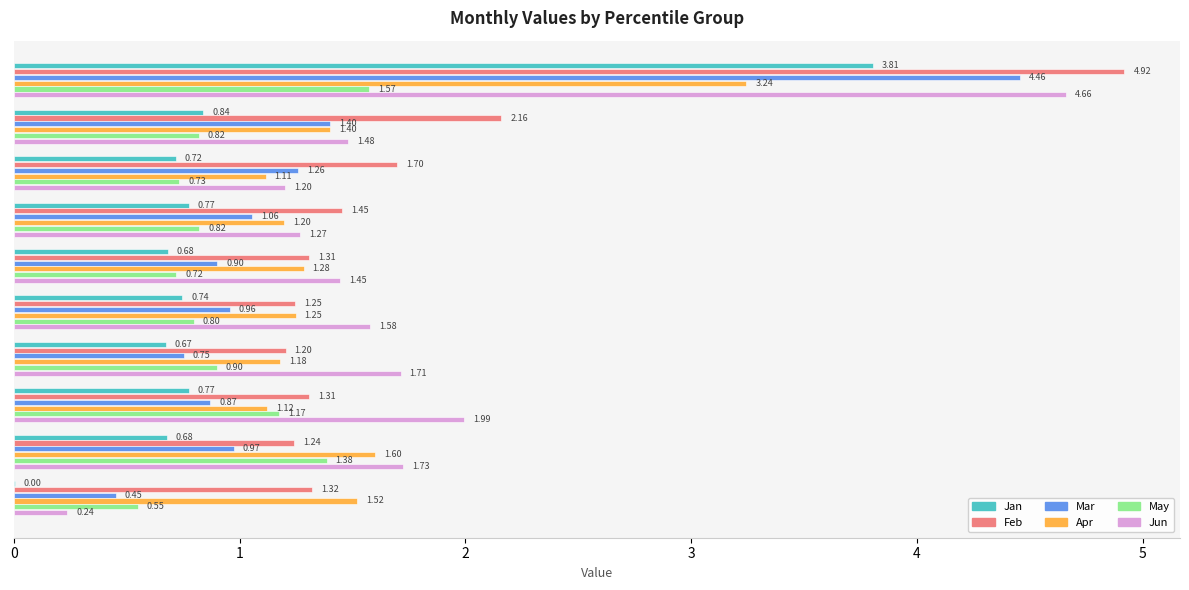

What is the sum of all May values?

9.5